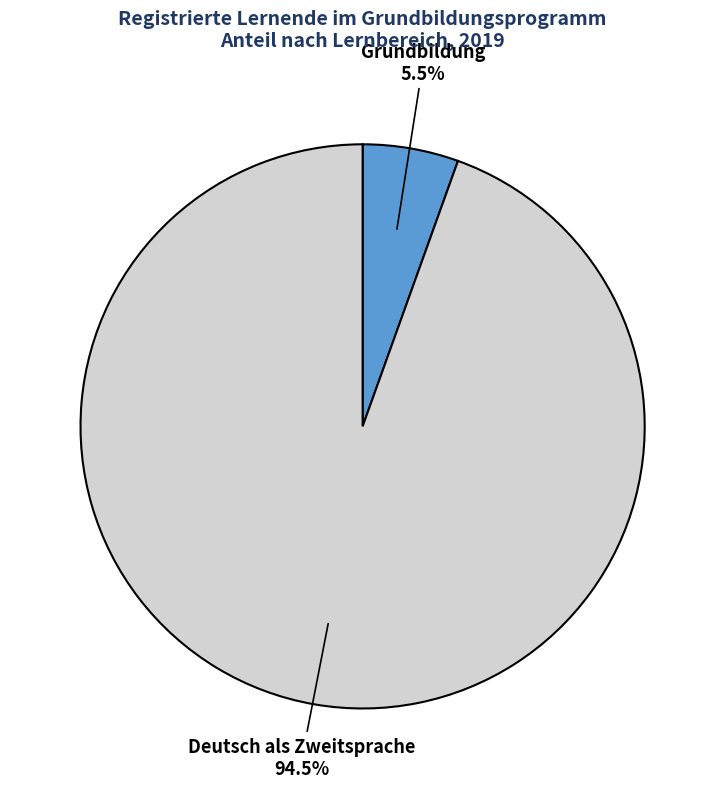

Which has a higher value, Grundbildung or Deutsch als Zweitsprache?

Deutsch als Zweitsprache